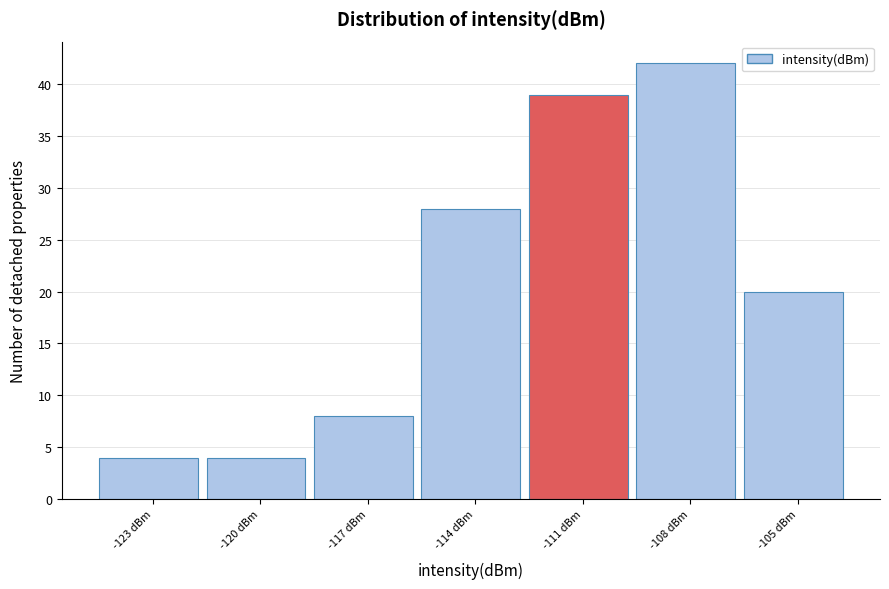

Reading right to left, transcribe all the data shown in this chart.

-105 dBm=20	-108 dBm=42	-111 dBm=39	-114 dBm=28	-117 dBm=8	-120 dBm=4	-123 dBm=4